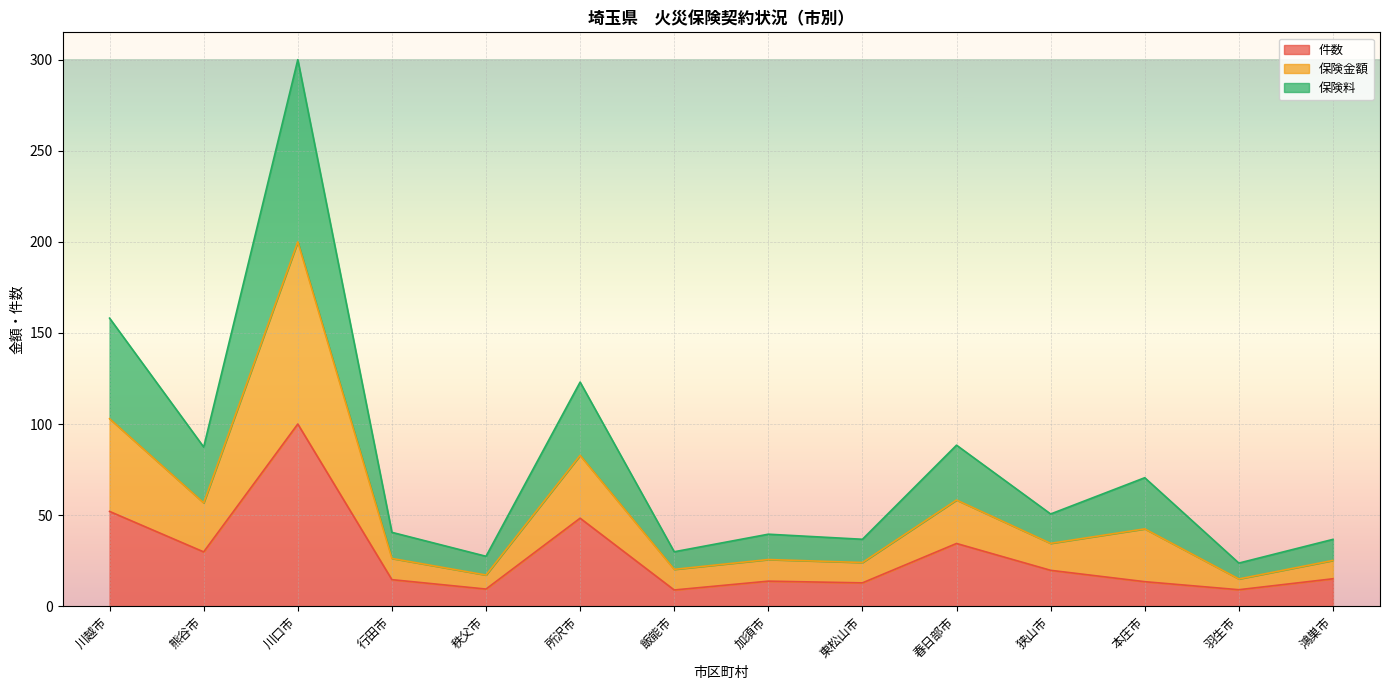

At which label does 件数 reach its peak?

川口市